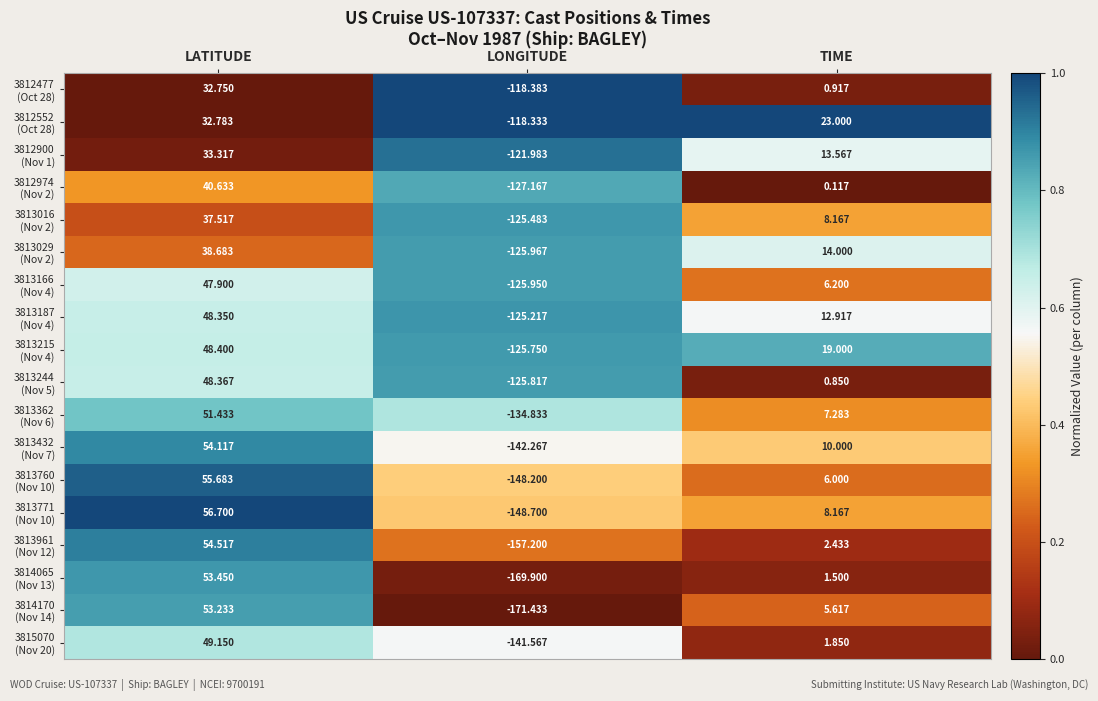

At which category is the sum across all series the highest?

LATITUDE